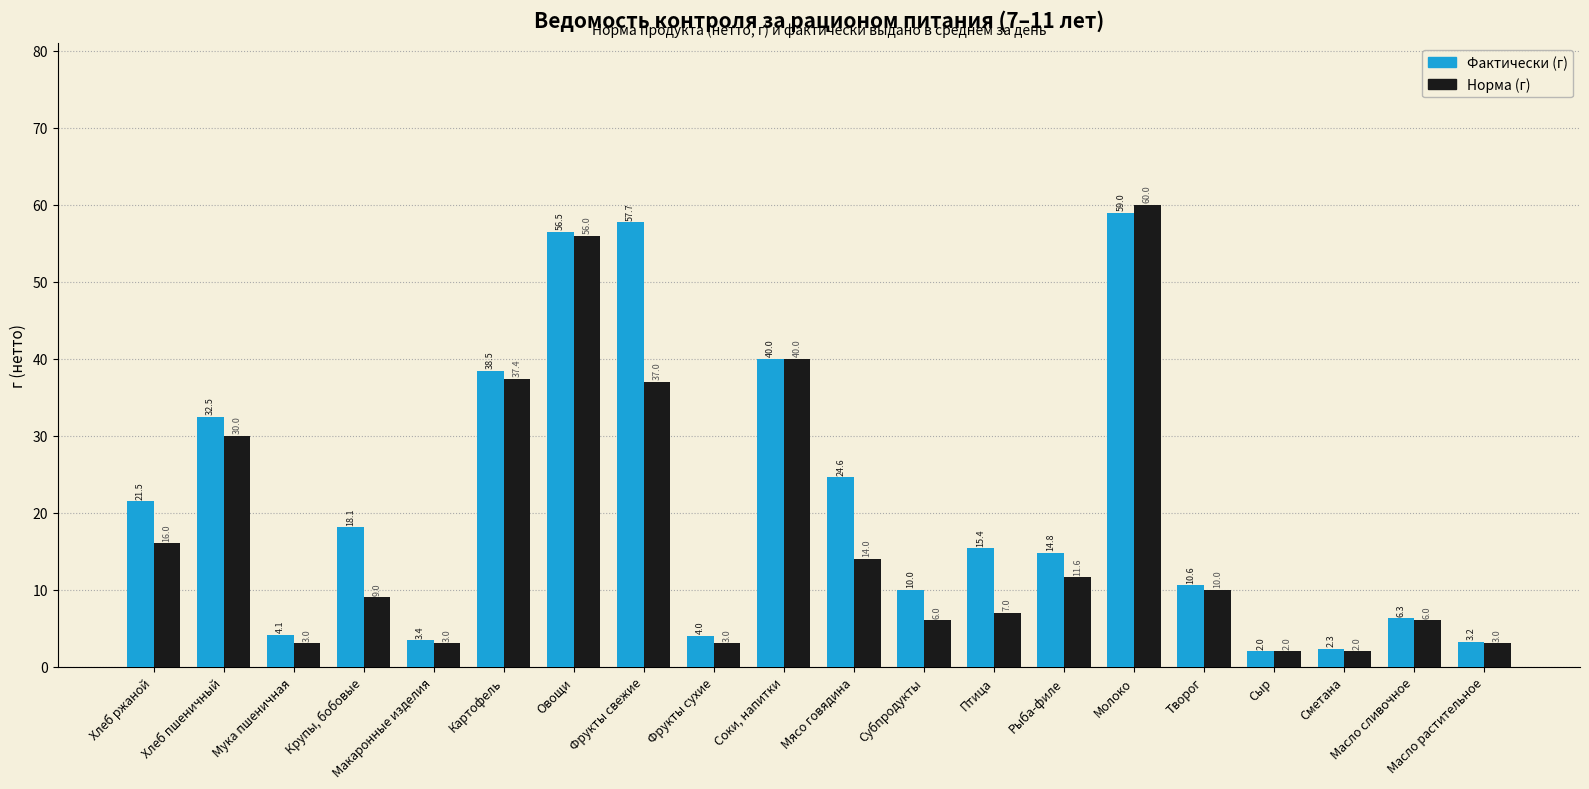

List the series in order of their overall mean, lowest first.

Норма (г), Фактически (г)